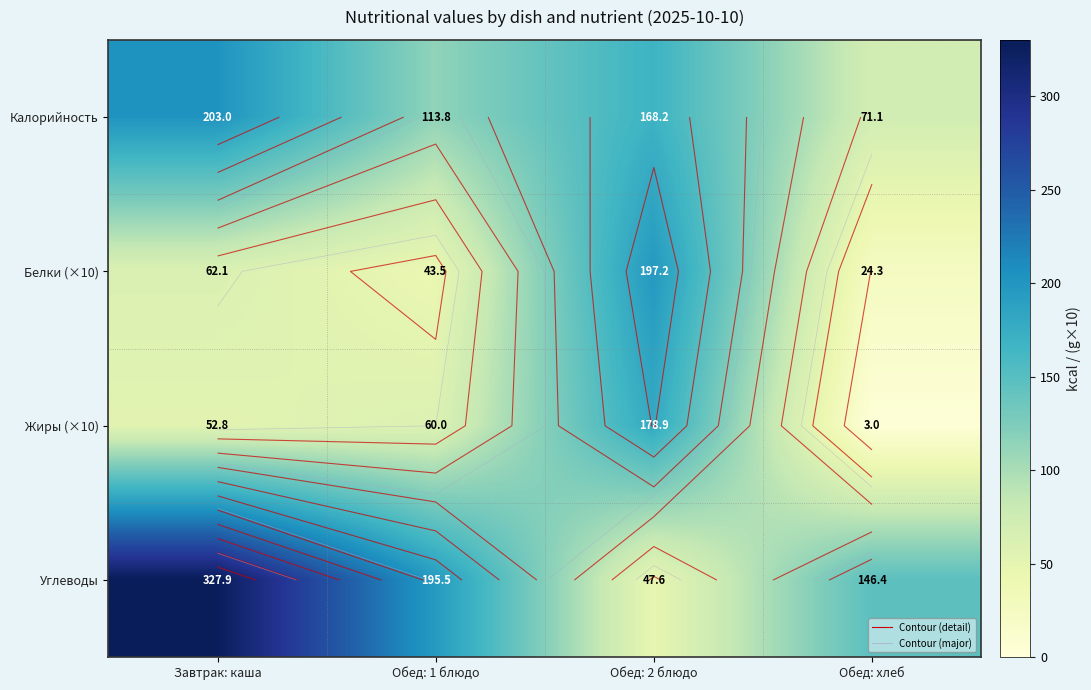

At which label is Калорийность closest to 137?

Обед: 1 блюдо